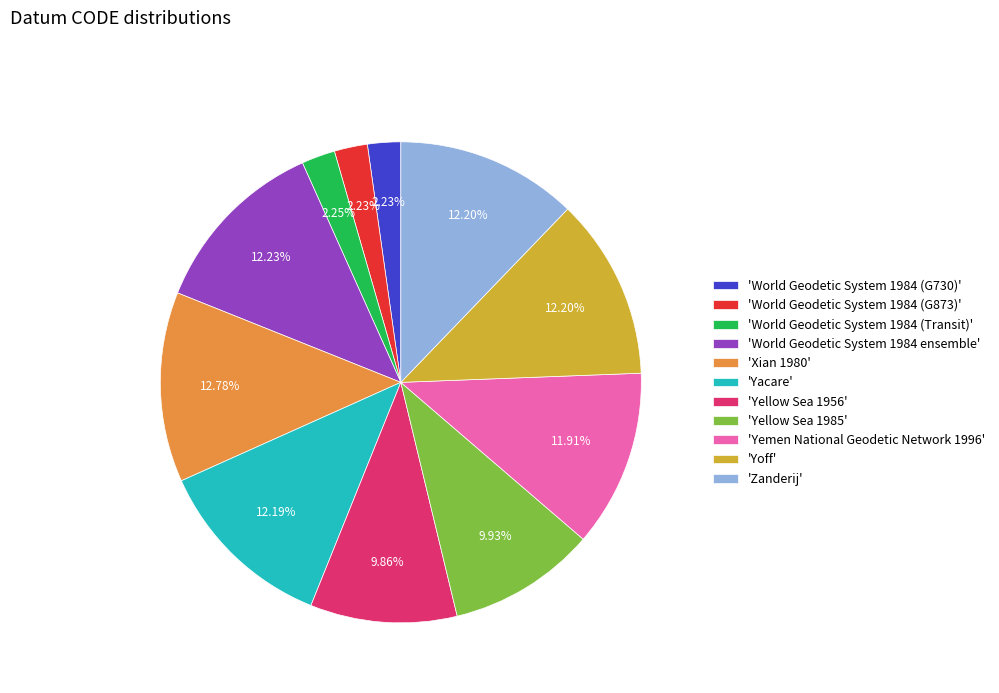

Between 'Yacare' and 'World Geodetic System 1984 (G730)', which is larger?

'Yacare'